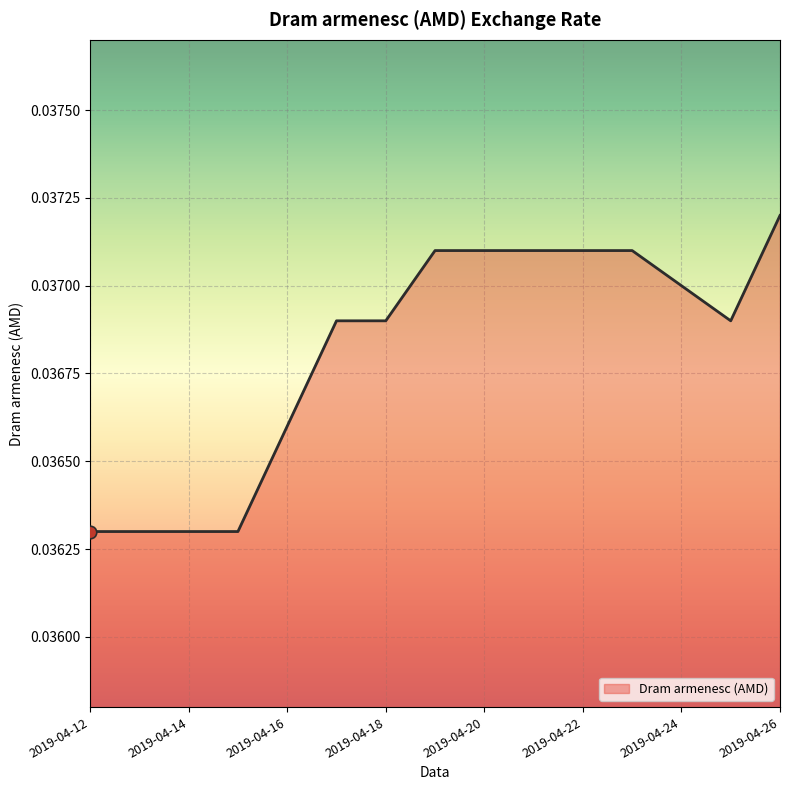

Is this an area chart (filled region under the line)?

Yes